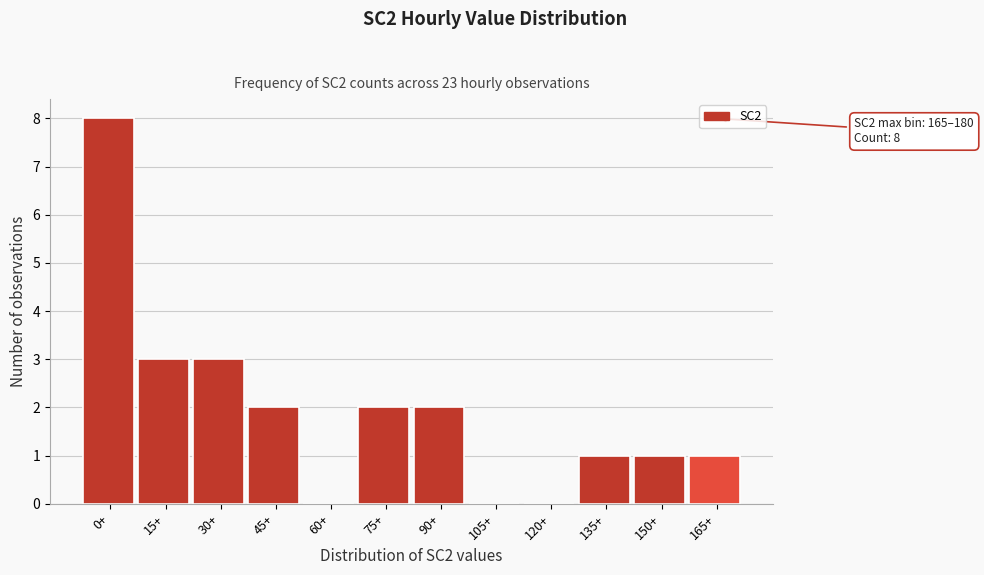

Reading right to left, transcribe all the data shown in this chart.

165+=1	150+=1	135+=1	120+=0	105+=0	90+=2	75+=2	60+=0	45+=2	30+=3	15+=3	0+=8